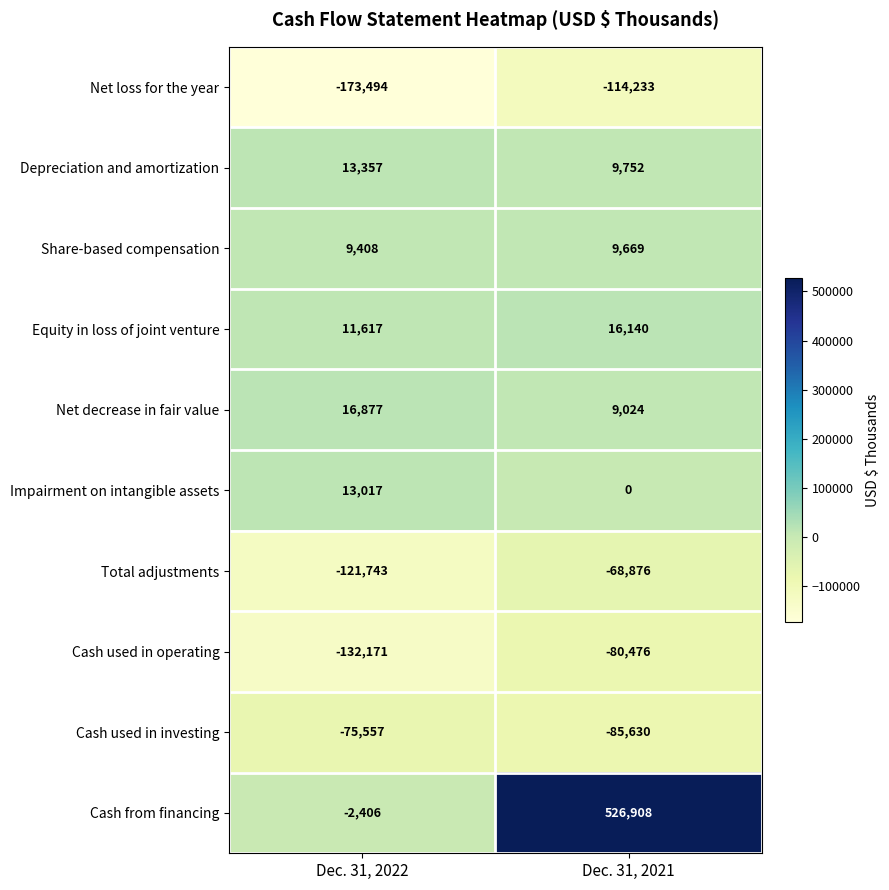

Reading left to right, extract all data points from this chart.

Net loss for the year: Dec. 31, 2022=-173494	Dec. 31, 2021=-114233
Depreciation and amortization: Dec. 31, 2022=13357	Dec. 31, 2021=9752
Share-based compensation: Dec. 31, 2022=9408	Dec. 31, 2021=9669
Equity in loss of joint venture: Dec. 31, 2022=11617	Dec. 31, 2021=16140
Net decrease in fair value: Dec. 31, 2022=16877	Dec. 31, 2021=9024
Impairment on intangible assets: Dec. 31, 2022=13017	Dec. 31, 2021=0
Total adjustments: Dec. 31, 2022=-121743	Dec. 31, 2021=-68876
Cash used in operating: Dec. 31, 2022=-132171	Dec. 31, 2021=-80476
Cash used in investing: Dec. 31, 2022=-75557	Dec. 31, 2021=-85630
Cash from financing: Dec. 31, 2022=-2406	Dec. 31, 2021=526908